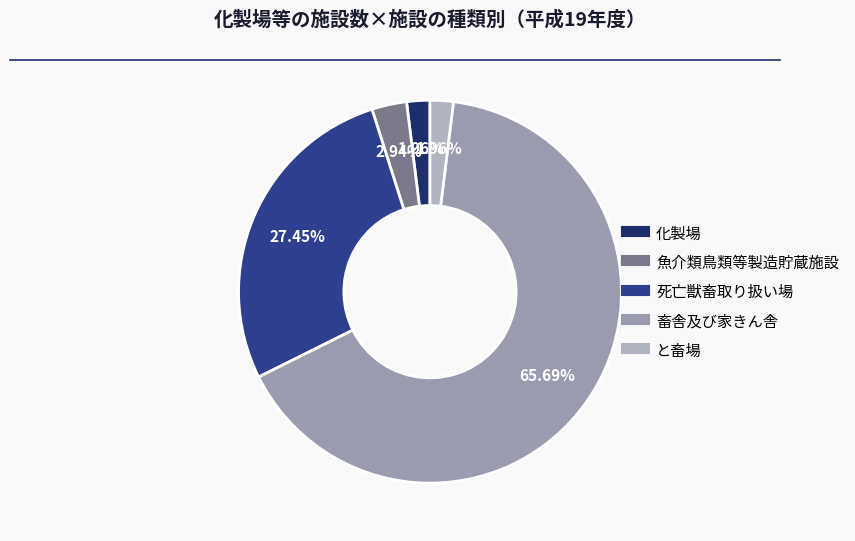

Do 魚介類鳥類等製造貯蔵施設 and 化製場 together represent more than half of the pie?

No